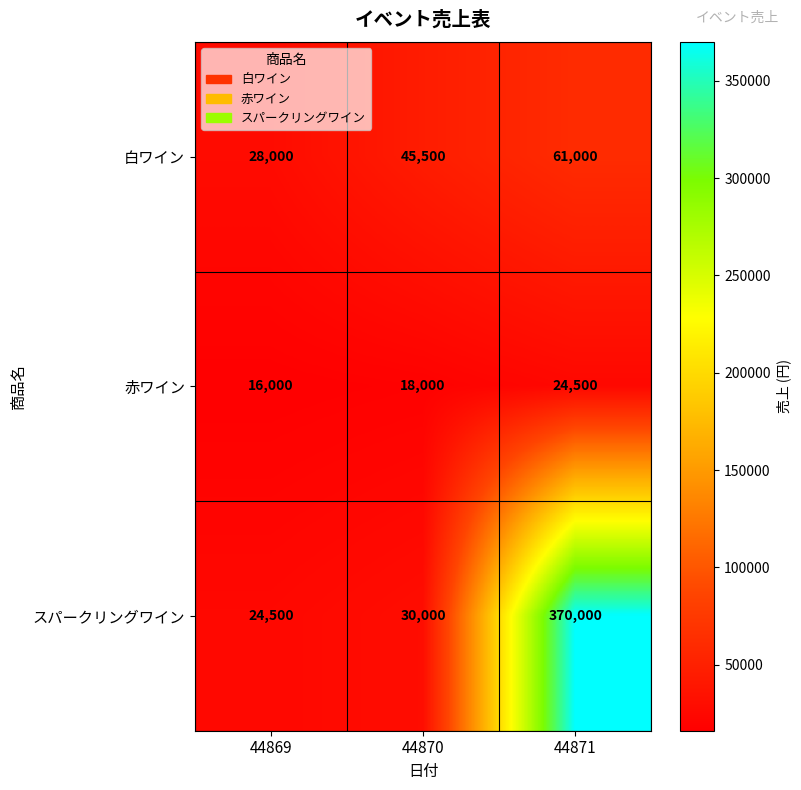

Reading left to right, extract all data points from this chart.

白ワイン: 28000	45500	61000
赤ワイン: 16000	18000	24500
スパークリングワイン: 24500	30000	370000